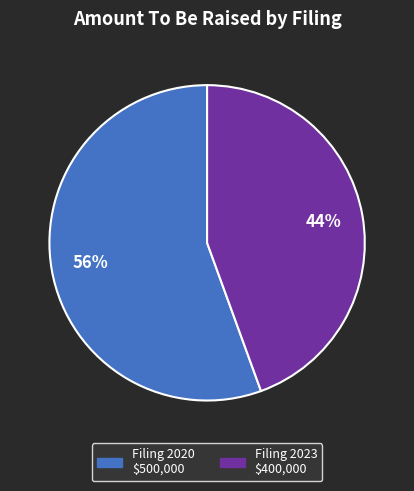

Is there any slice that represents more than half of the pie?

Yes